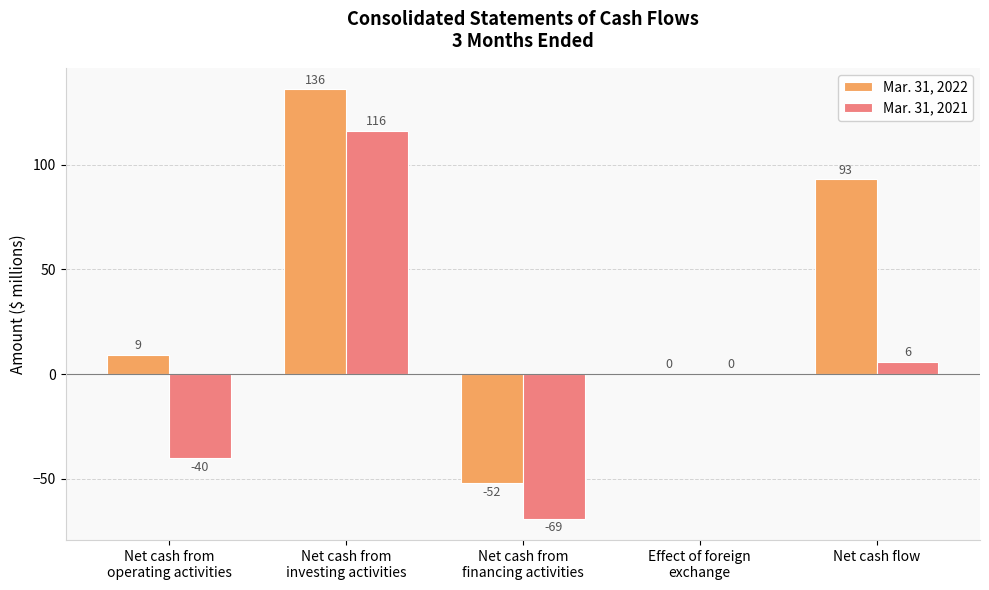

At which category does the chart reach its peak across all series?

Net cash from
investing activities